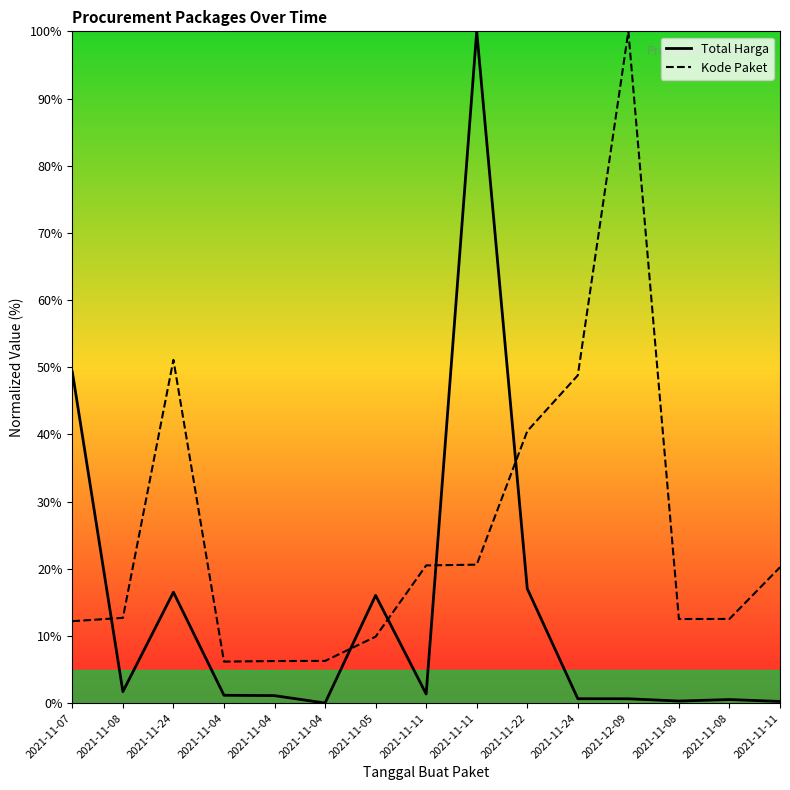

Is this an area chart (filled region under the line)?

Yes